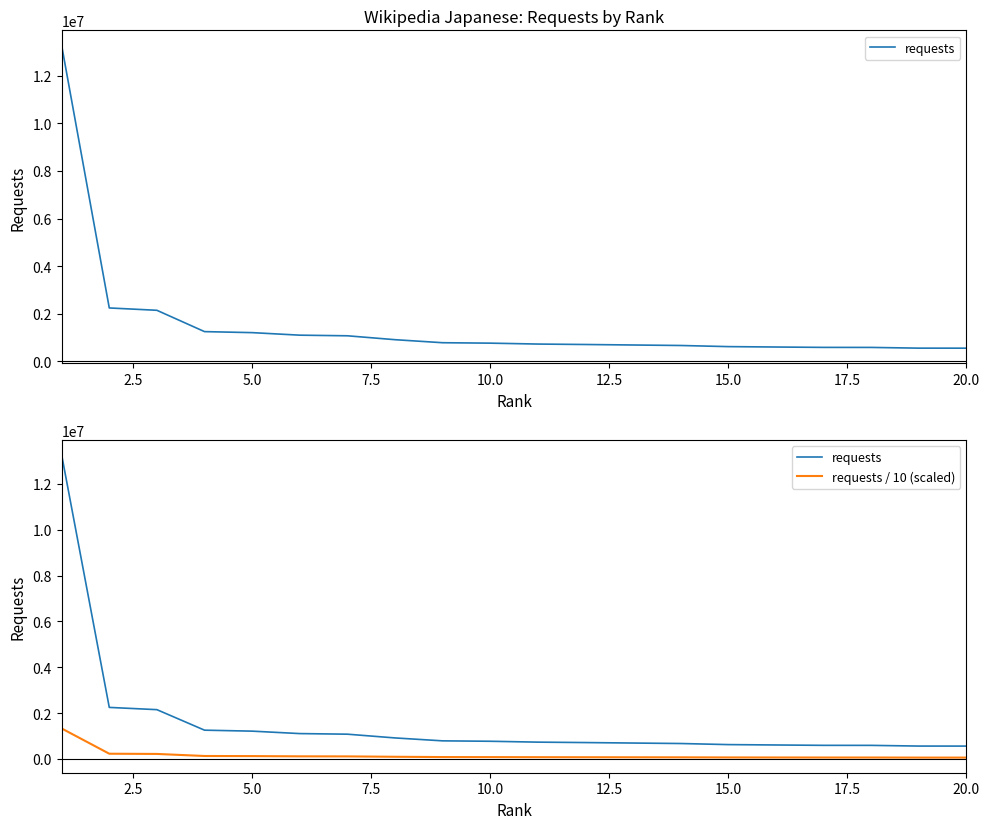

Which series has the largest total across all categories?

requests